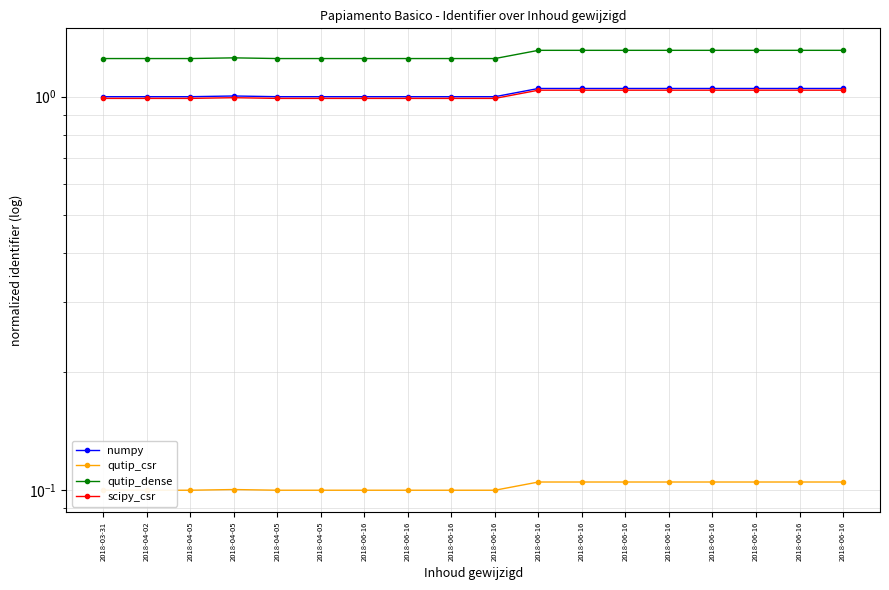

Which series has the largest total across all categories?

qutip_dense